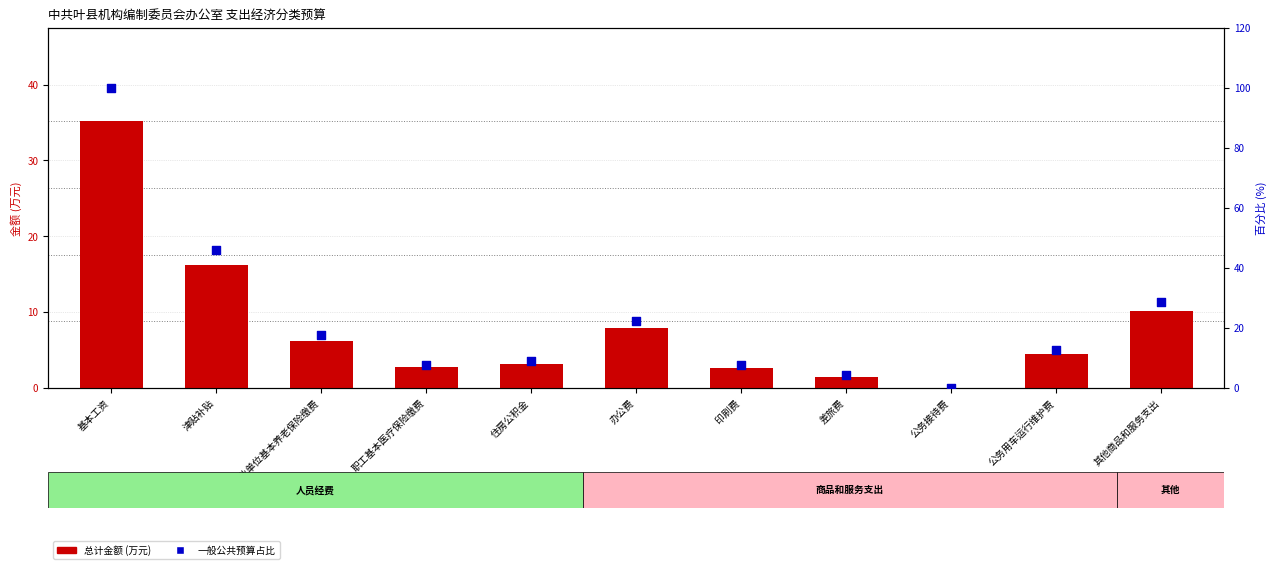

Which series has the largest total across all categories?

一般公共预算占比